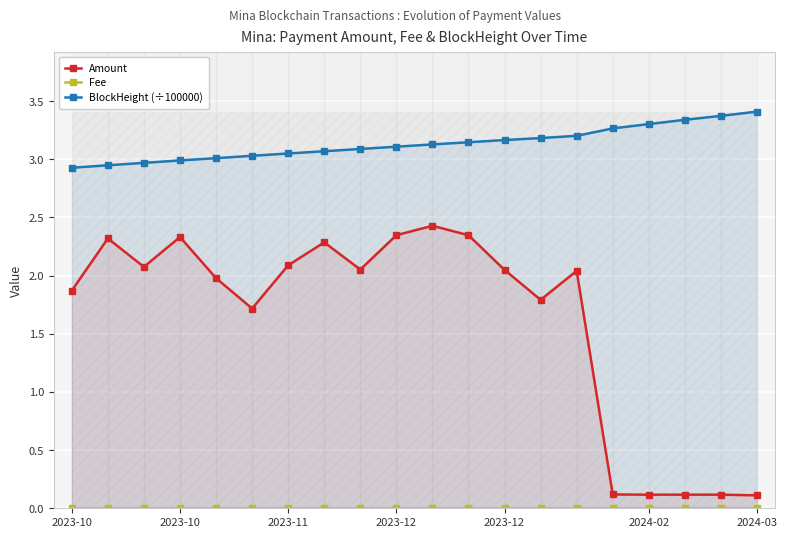

True or false: Fee and BlockHeight (÷100000) cross at least once.

False